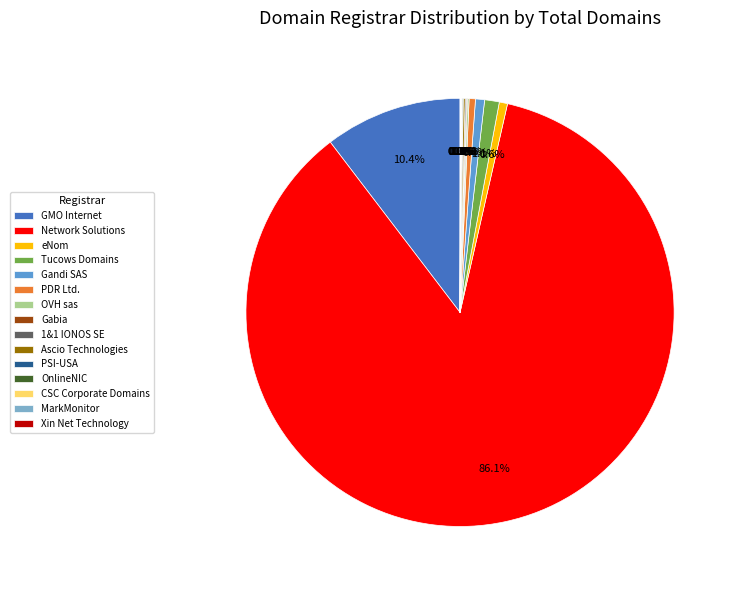

What is the largest slice in the pie chart?

Network Solutions